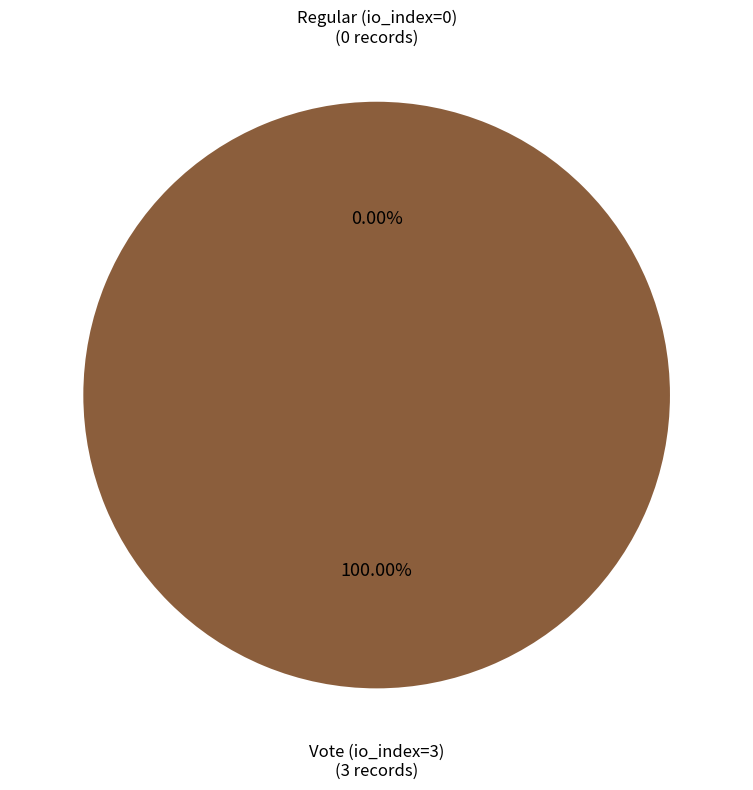

To the nearest percent, what portion does Vote (io_index=3) represent?

100%